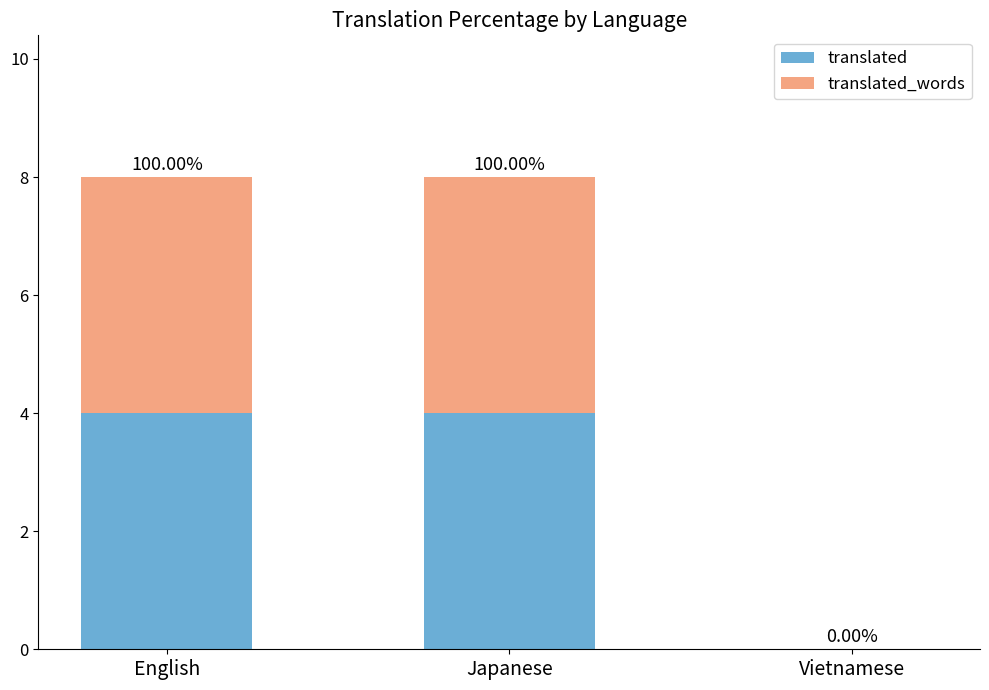

What are all the series names shown in the legend?

translated, translated_words